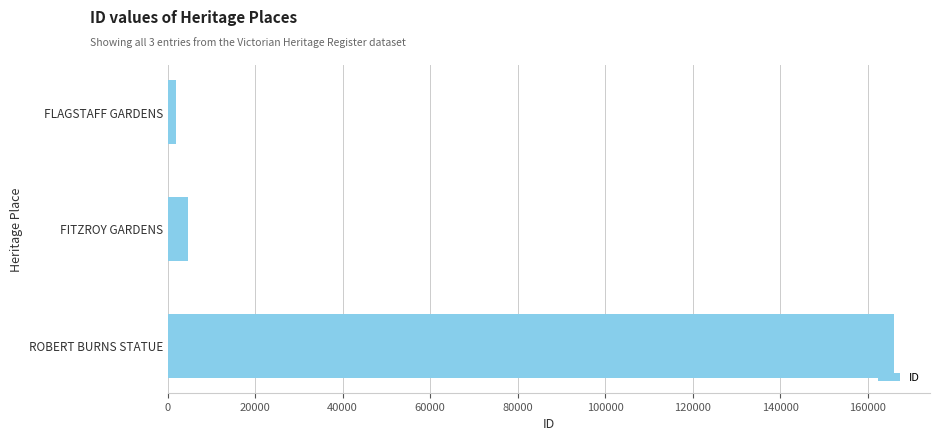

Between FLAGSTAFF GARDENS and ROBERT BURNS STATUE, which is larger?

ROBERT BURNS STATUE